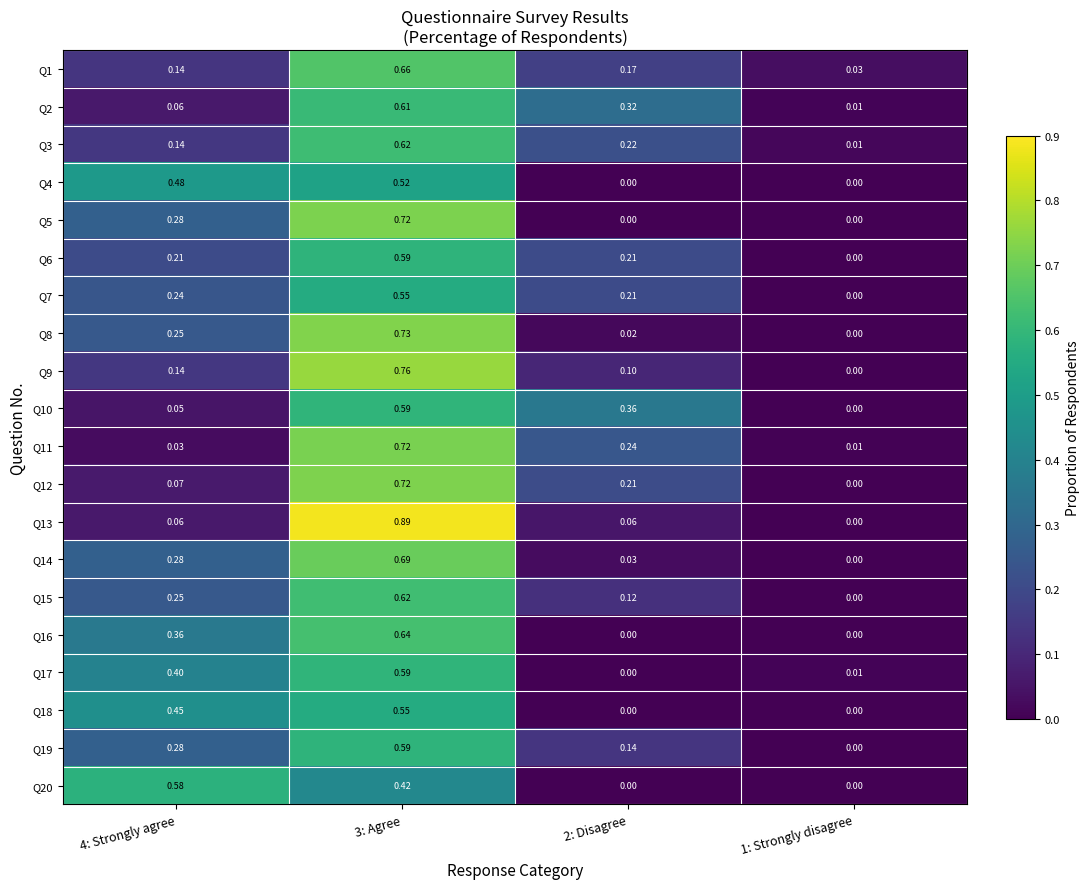

How many data points does each series have?

4